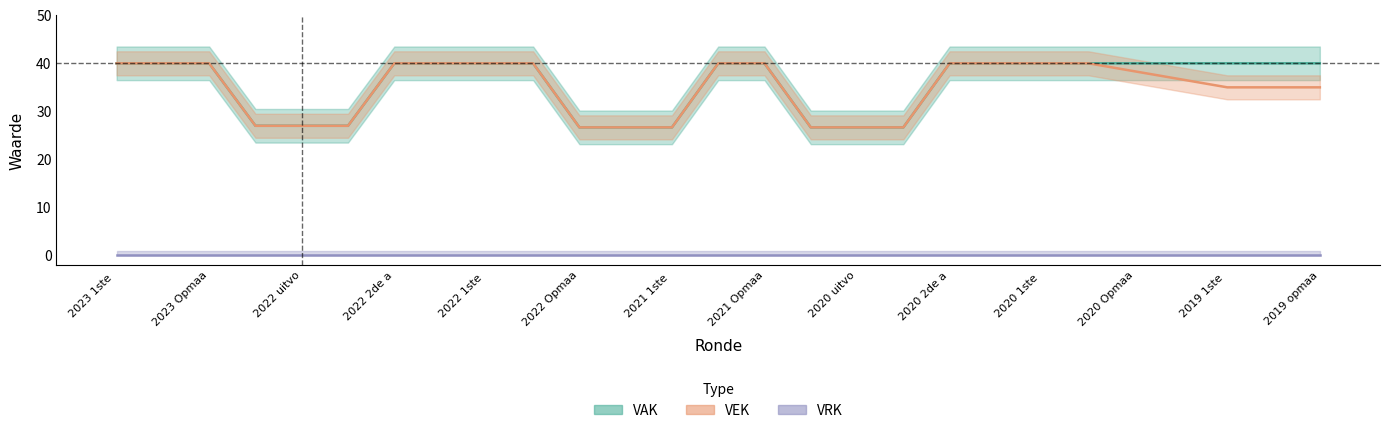

What is the value of the VEK point at the 10th from the left?

40